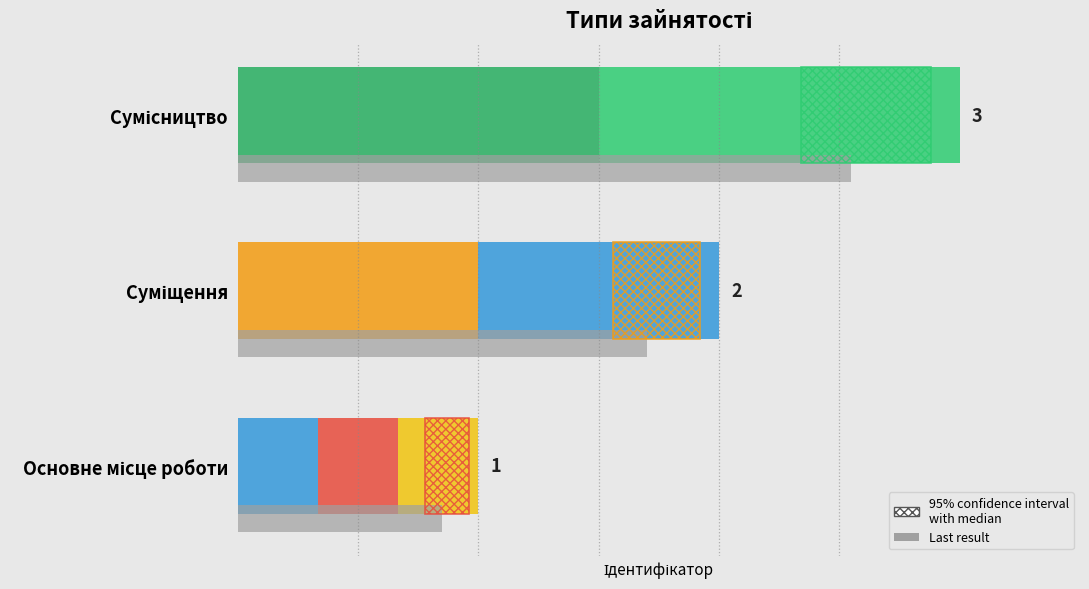

Rank the categories by value from highest to lowest.

Сумісництво, Суміщення, Основне місце роботи